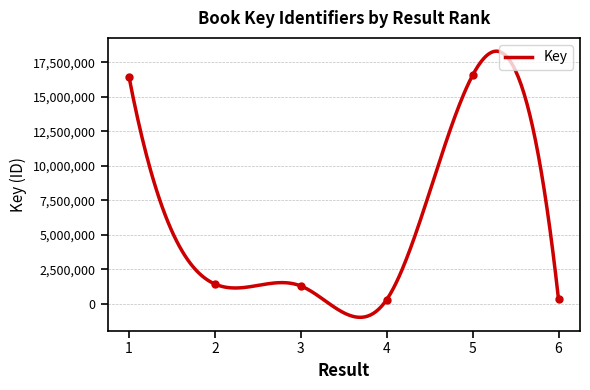

Rank the categories by value from lowest to highest.

4, 6, 3, 2, 1, 5